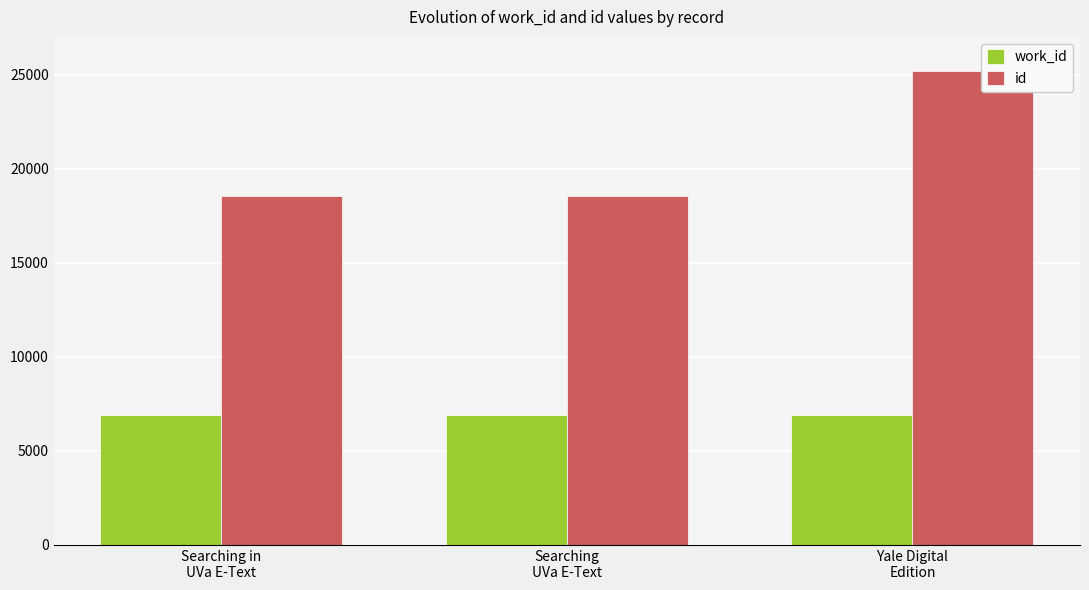

Are the bars horizontal?

No